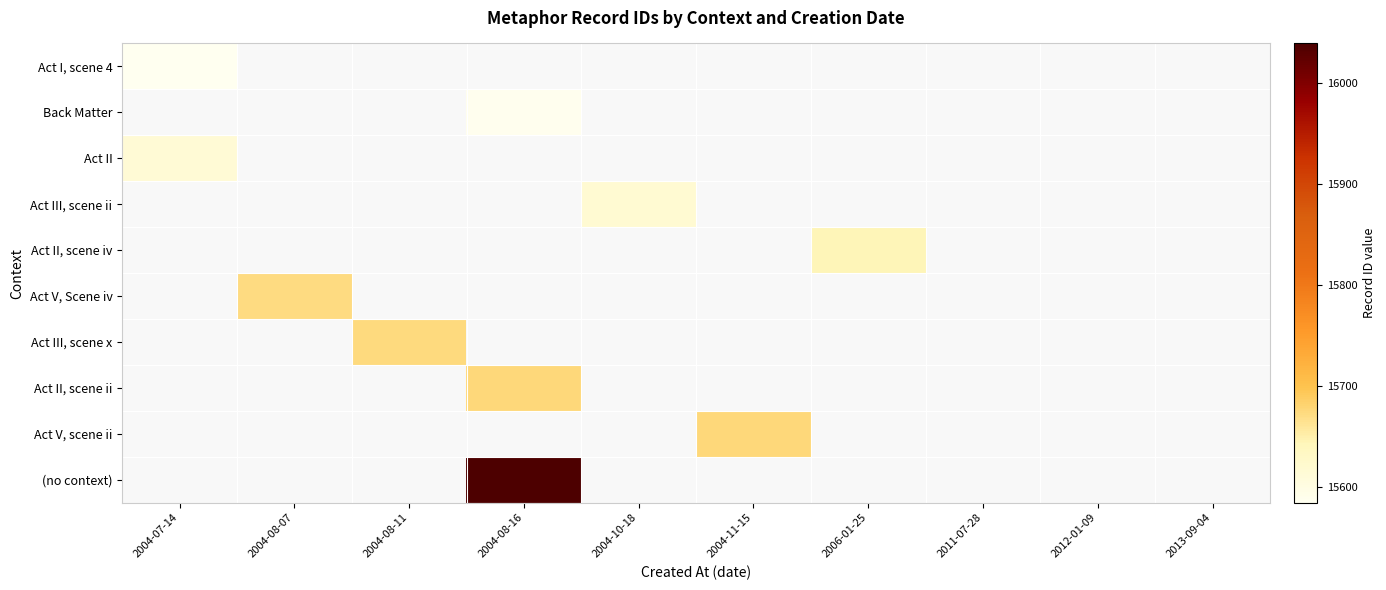

How many distinct data groups are displayed?

10